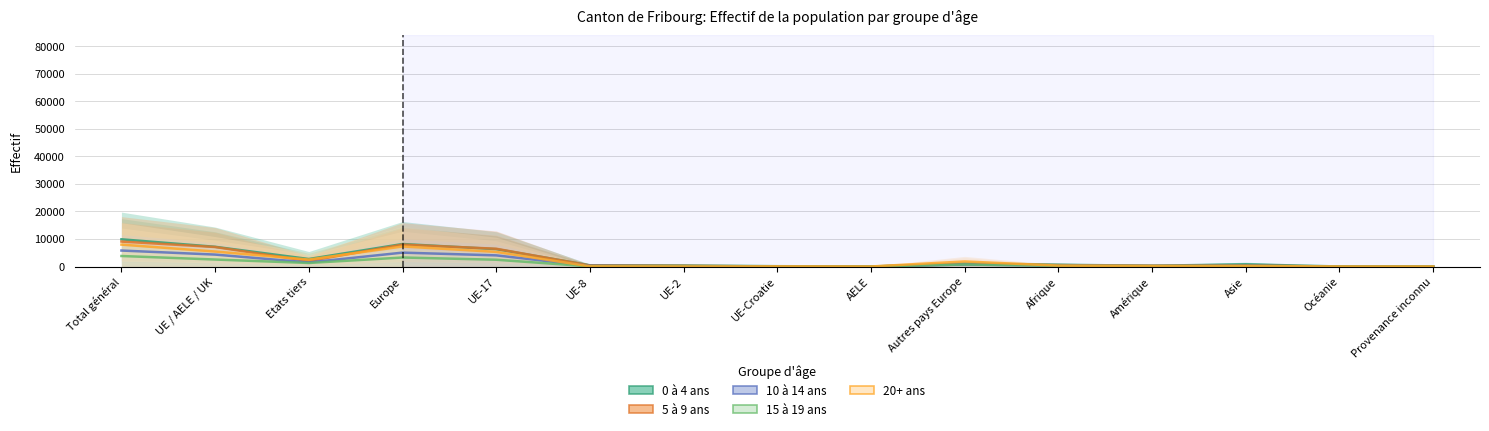

Reading left to right, extract all data points from this chart.

0 à 4 ans: Total général=9872.5	UE / AELE / UK=7154.0	Etats tiers=2718.5	Europe=8162.0	UE-17=6312.5	UE-8=437.5	UE-2=373.0	UE-Croatie=111.0	AELE=15.0	Autres pays Europe=1008.0	Afrique=631.0	Amérique=279.0	Asie=787.0	Océanie=7.0	Provenance inconnu=6.5
5 à 9 ans: Total général=9050.0	UE / AELE / UK=7070.5	Etats tiers=1979.5	Europe=7956.5	UE-17=6444.5	UE-8=360.5	UE-2=245.0	UE-Croatie=17.5	AELE=3.0	Autres pays Europe=886.0	Afrique=504.5	Amérique=247.0	Asie=335.0	Océanie=3.0	Provenance inconnu=4.0
10 à 14 ans: Total général=5794.5	UE / AELE / UK=4326.5	Etats tiers=1468.0	Europe=5036.5	UE-17=4040.5	UE-8=214.5	UE-2=59.0	UE-Croatie=10.0	AELE=2.5	Autres pays Europe=710.0	Afrique=356.0	Amérique=174.0	Asie=224.0	Océanie=1.5	Provenance inconnu=2.5
15 à 19 ans: Total général=3813.0	UE / AELE / UK=2533.5	Etats tiers=1279.5	Europe=3266.5	UE-17=2459.5	UE-8=43.5	UE-2=24.5	UE-Croatie=4.0	AELE=2.0	Autres pays Europe=733.0	Afrique=264.0	Amérique=129.5	Asie=149.5	Océanie=2.5	Provenance inconnu=1.0
20+ ans: Total général=7948.5	UE / AELE / UK=5434.0	Etats tiers=2514.5	Europe=7271.5	UE-17=5311.0	UE-8=54.0	UE-2=13.0	UE-Croatie=51.5	AELE=4.5	Autres pays Europe=1837.5	Afrique=315.0	Amérique=176.0	Asie=181.5	Océanie=3.5	Provenance inconnu=1.0